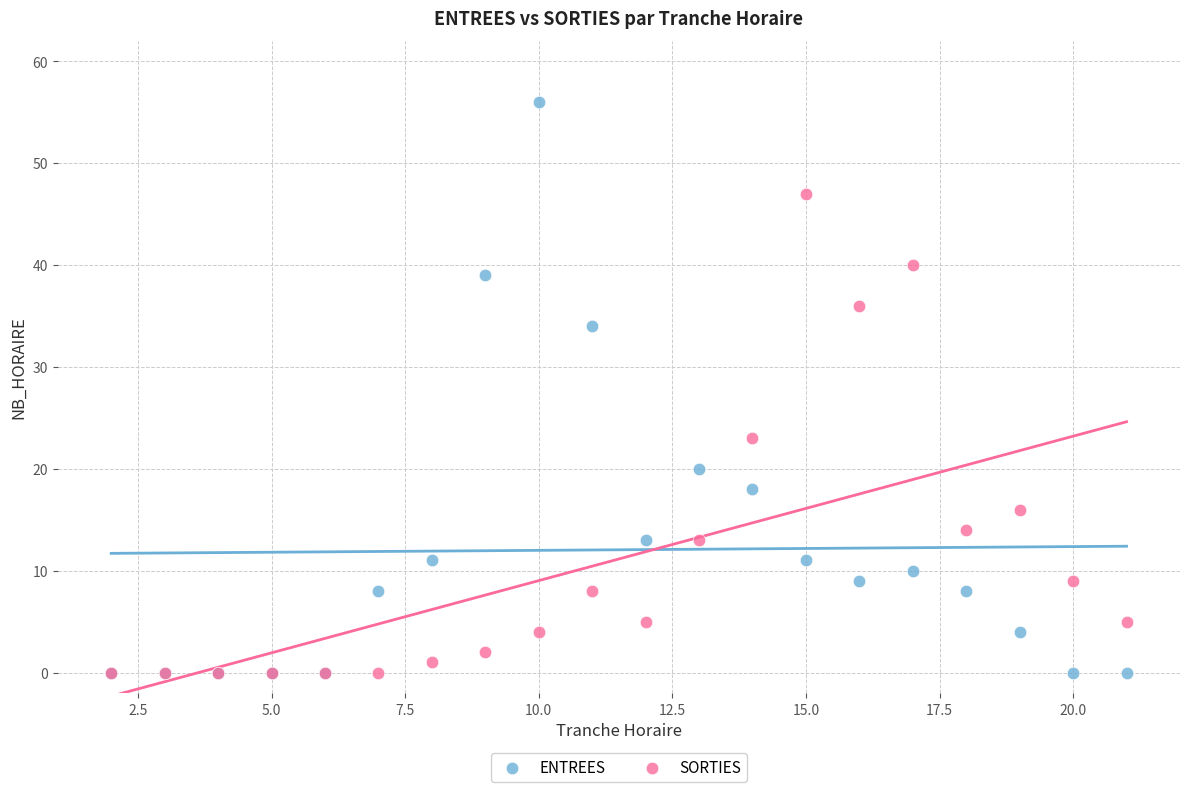

Across all series, what Y value is closest to 28?

23